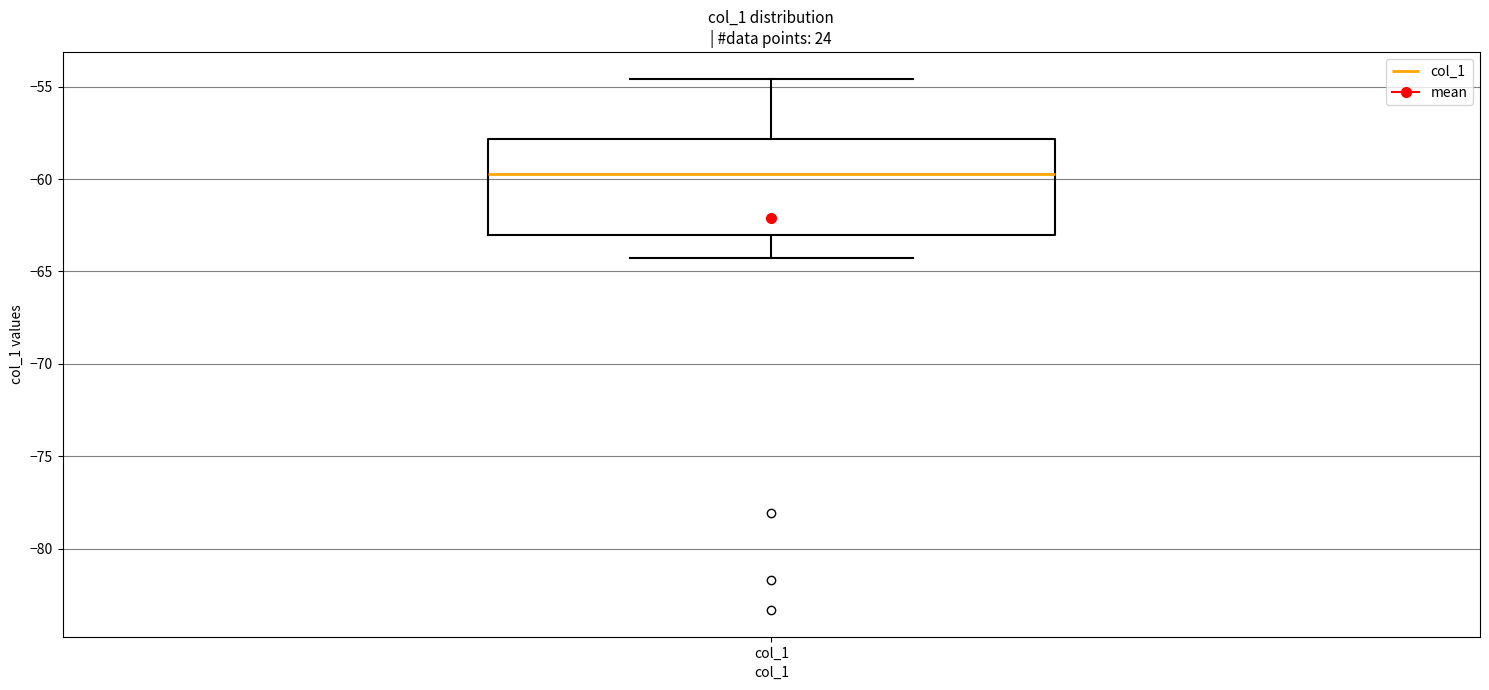

Read this box plot against the y-axis: the position of the median line, the range covered by the box, and the ends of both whiskers. The values are not printed on the chart, so give them approximately, as read against the axis.

median -59.5, box -63.0 to -58.0, whiskers -64.5 to -54.5